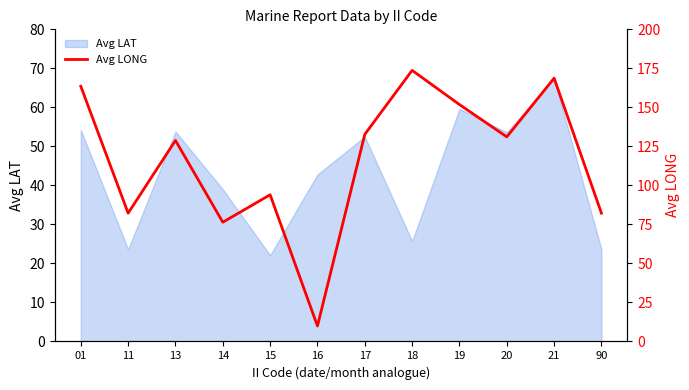

True or false: the data shows 153.5 at 15.

False